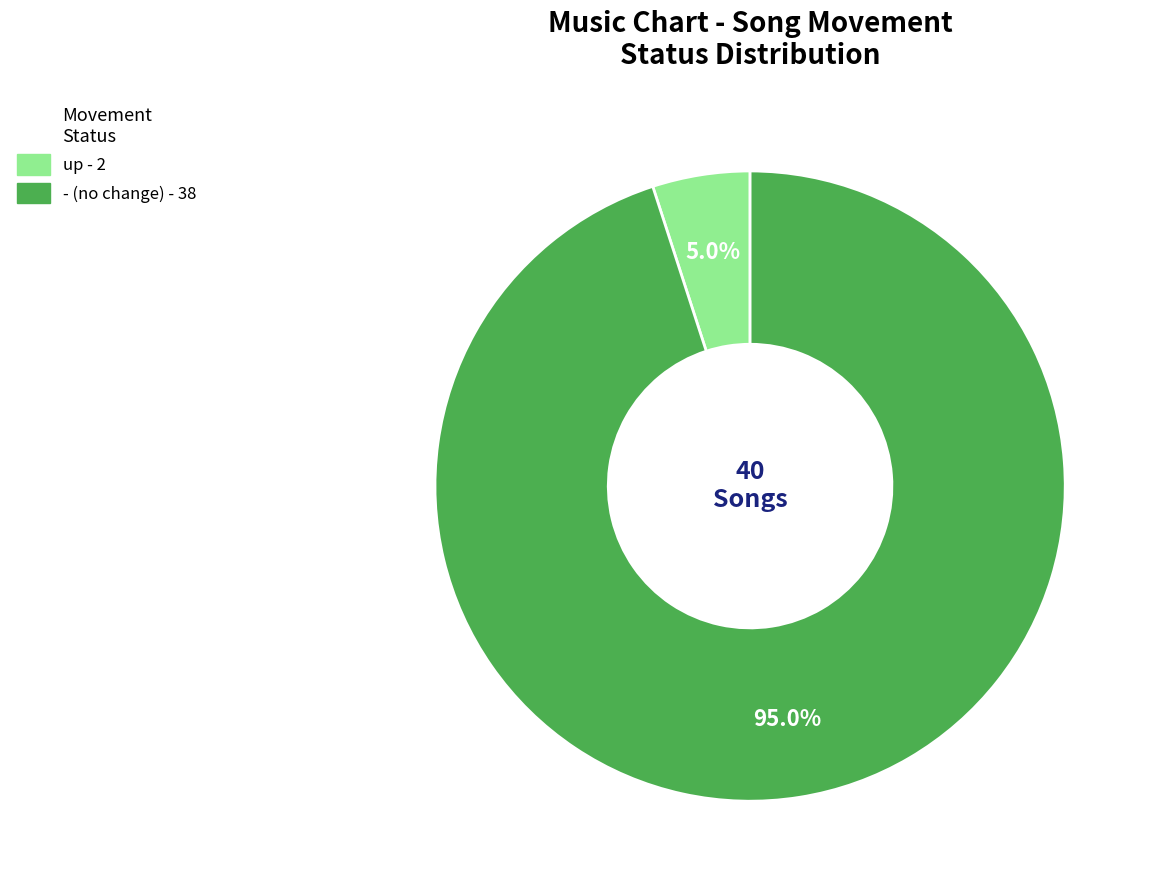

Does any single category account for the majority?

Yes